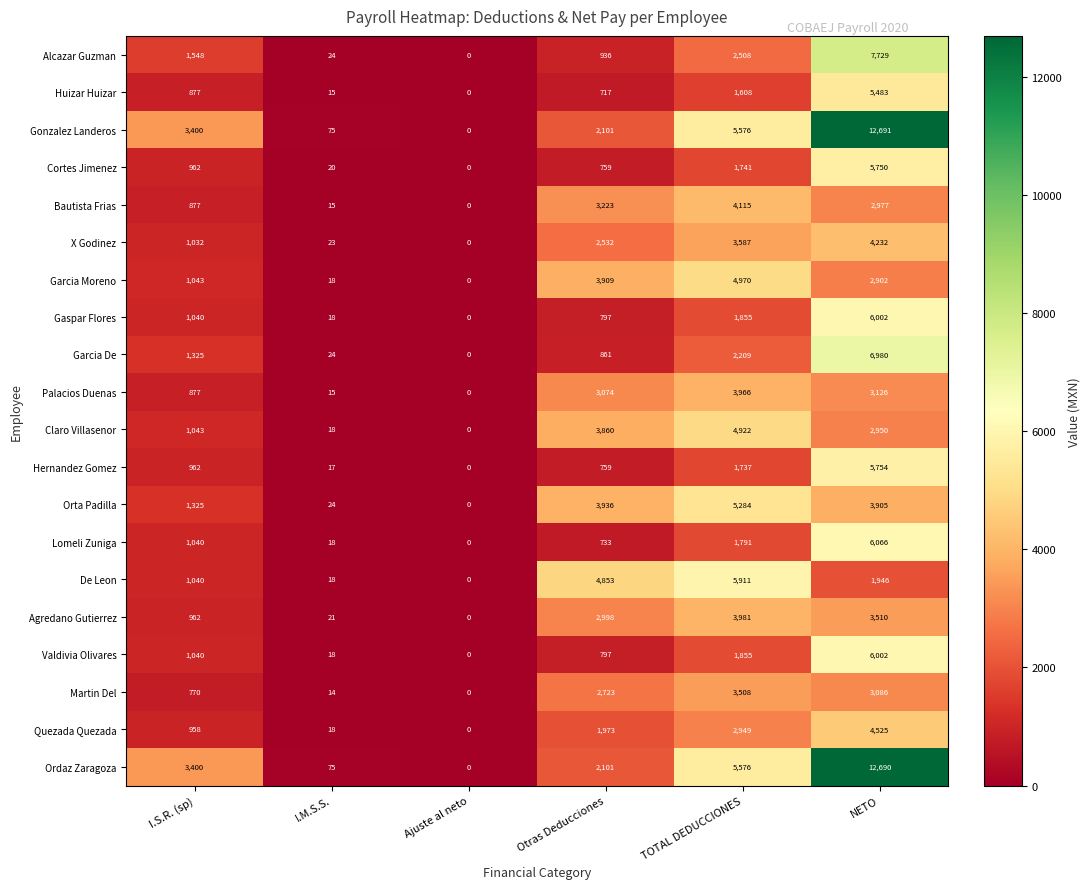

Which series has the largest range (max minus min)?

Gonzalez Landeros